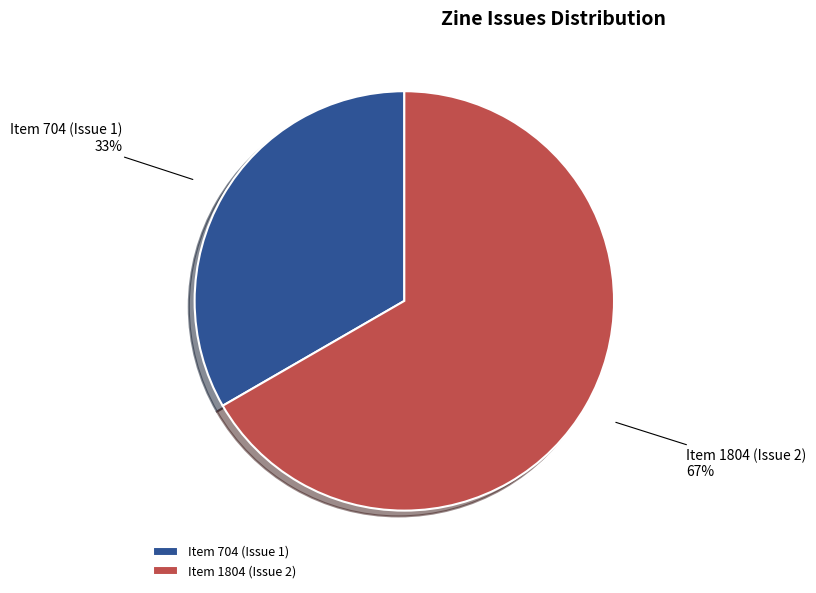

The Item 704 (Issue 1) slice represents 33% of the pie. True or false?

True